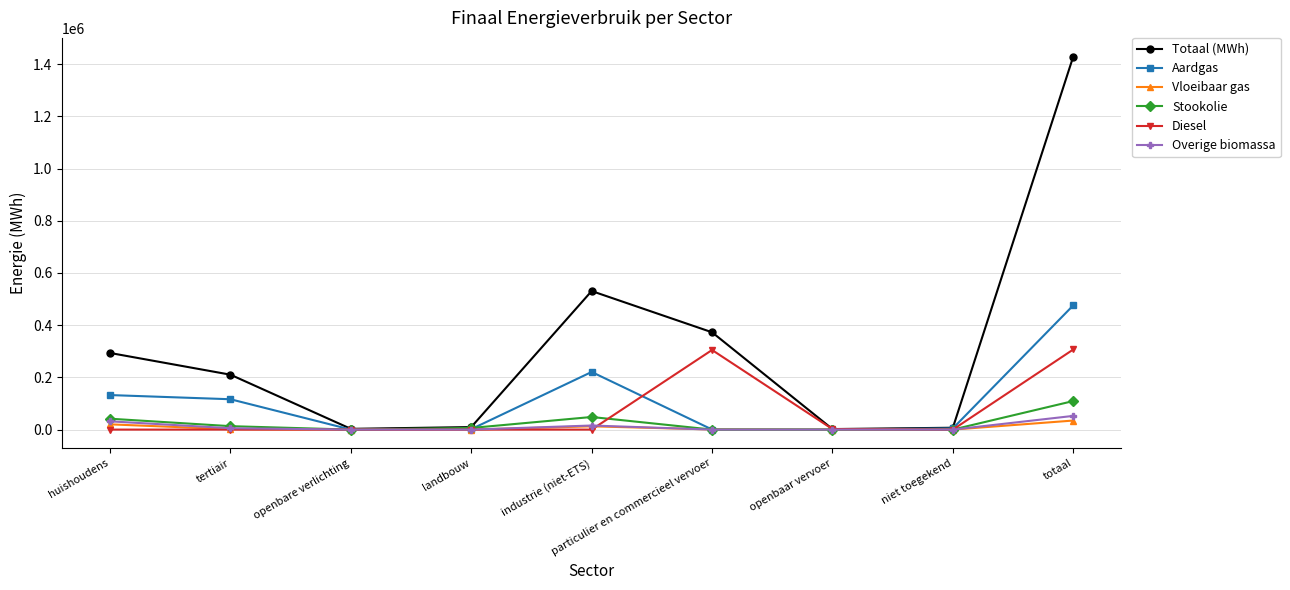

At which category is the sum across all series the highest?

totaal